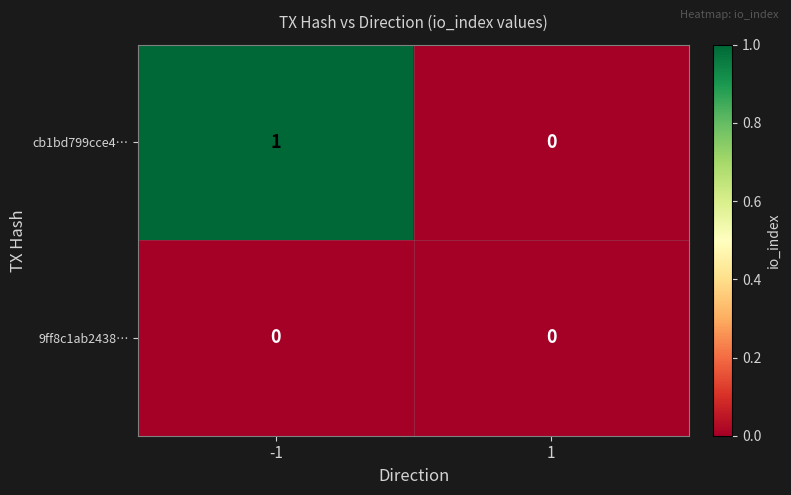

Is the value of cb1bd799cce4… at -1 greater than the value of 9ff8c1ab2438… at 1?

Yes